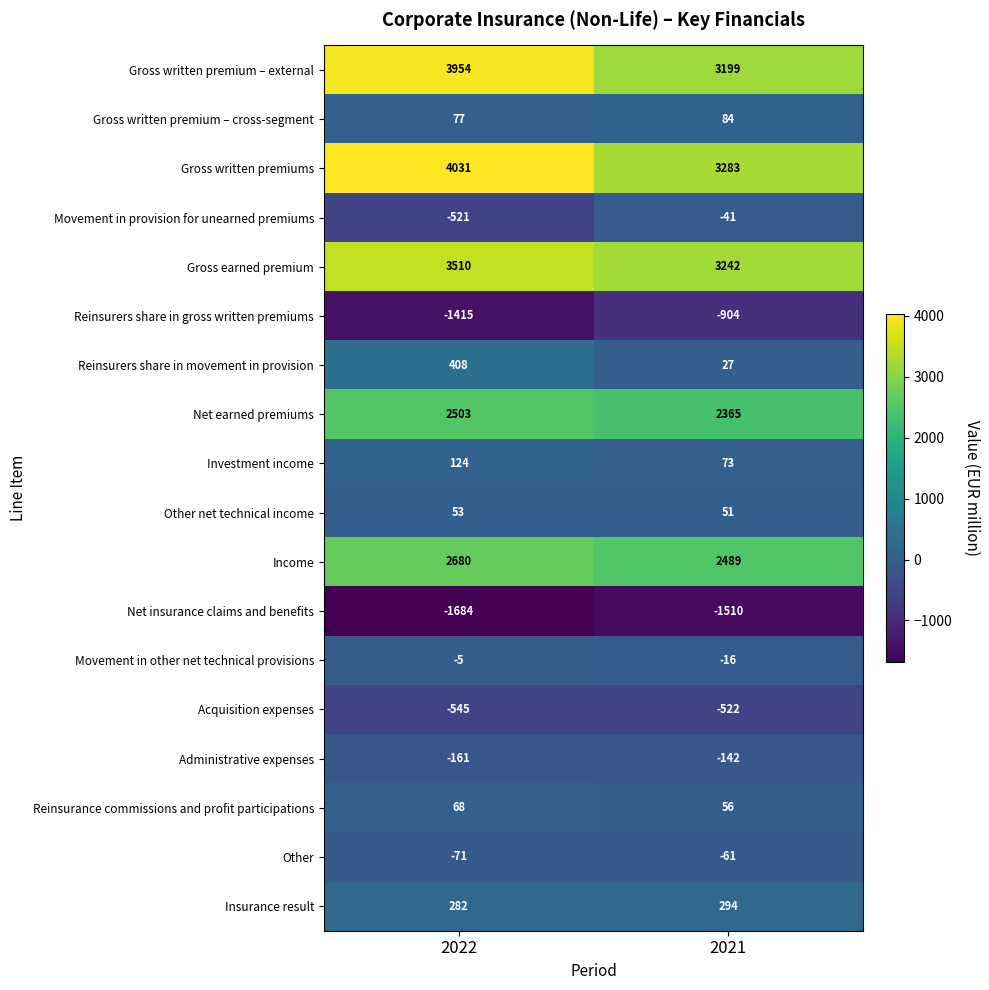

List the series in order of their peak value, lowest first.

Net insurance claims and benefits, Reinsurers share in gross written premiums, Acquisition expenses, Administrative expenses, Other, Movement in provision for unearned premiums, Movement in other net technical provisions, Other net technical income, Reinsurance commissions and profit participations, Gross written premium – cross-segment, Investment income, Insurance result, Reinsurers share in movement in provision, Net earned premiums, Income, Gross earned premium, Gross written premium – external, Gross written premiums